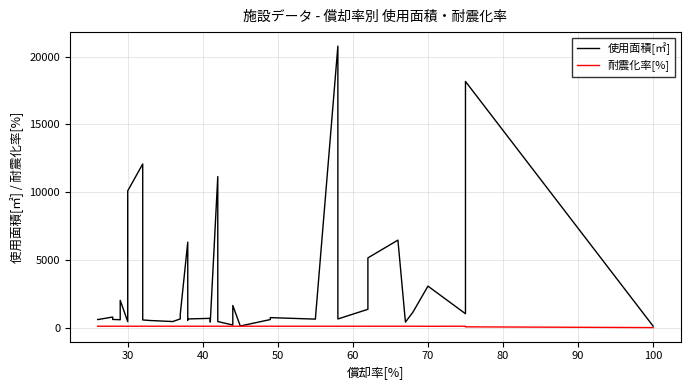

How many categories are shown in the chart?

38